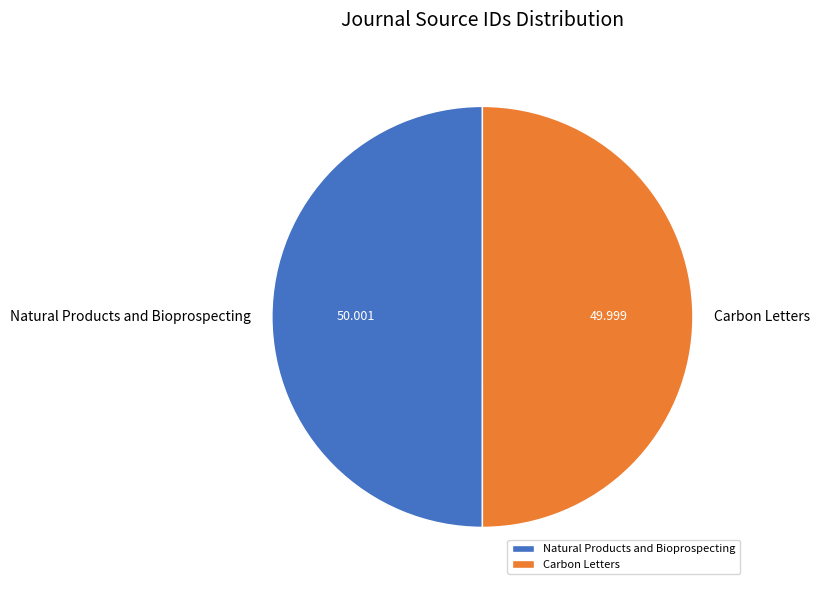

Do Carbon Letters and Natural Products and Bioprospecting together represent more than half of the pie?

Yes